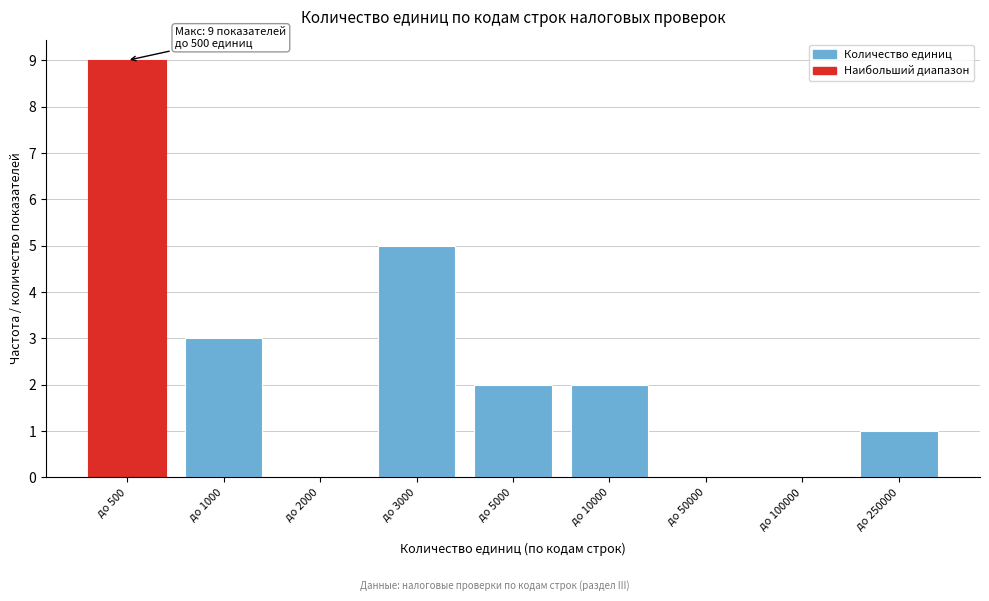

At which category does the chart reach its peak across all series?

до 500